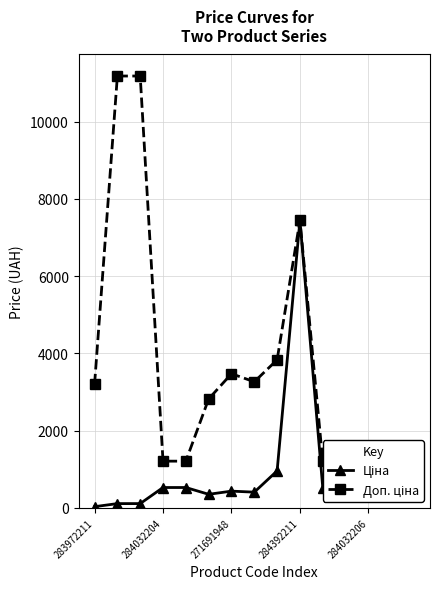

True or false: Доп. ціна has more than 1 interior local peaks.

True